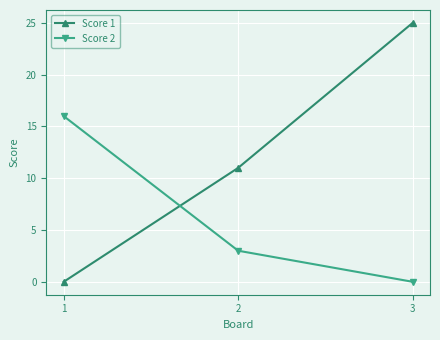

Rank the series by their maximum value, from highest to lowest.

Score 1, Score 2